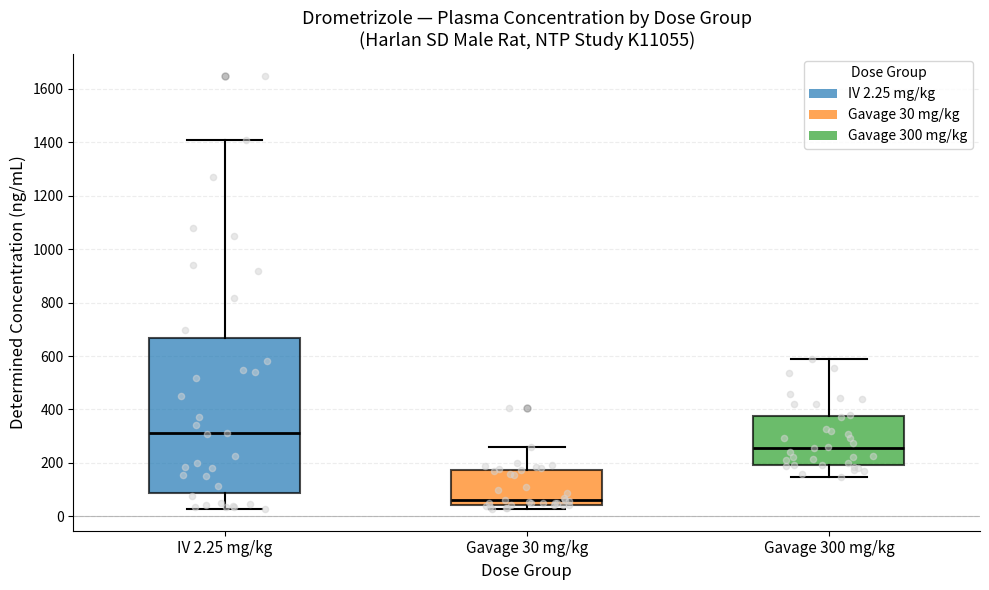

Reading left to right, read every box against the y-axis: the position of its median line, the range the box covers, and the ends of its whiskers. The values are not printed on the chart, so give them approximately, as read against the axis.

IV 2.25 mg/kg: median 320, box 80 to 660, whiskers 20 to 1420
Gavage 30 mg/kg: median 60, box 40 to 180, whiskers 20 to 260
Gavage 300 mg/kg: median 260, box 200 to 380, whiskers 140 to 580